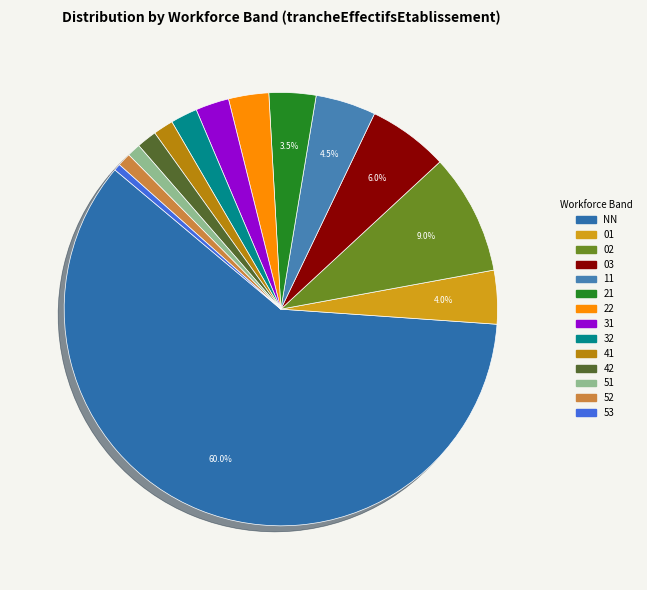

Which has a higher value, 42 or 51?

42